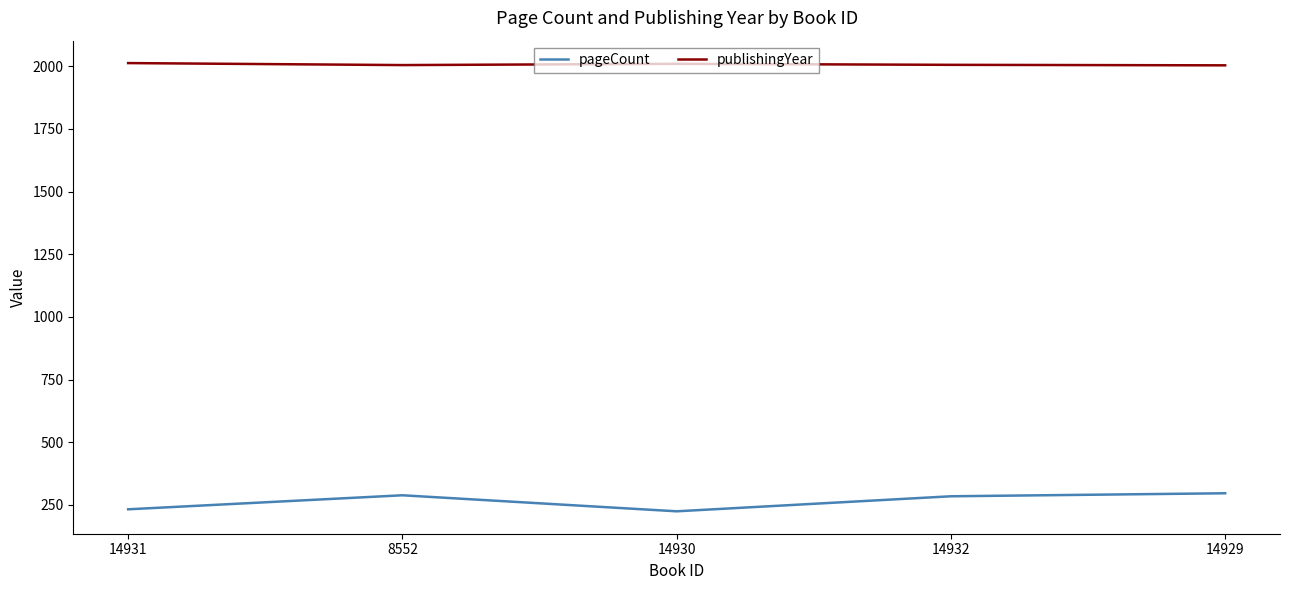

List the series in order of their overall mean, highest first.

publishingYear, pageCount